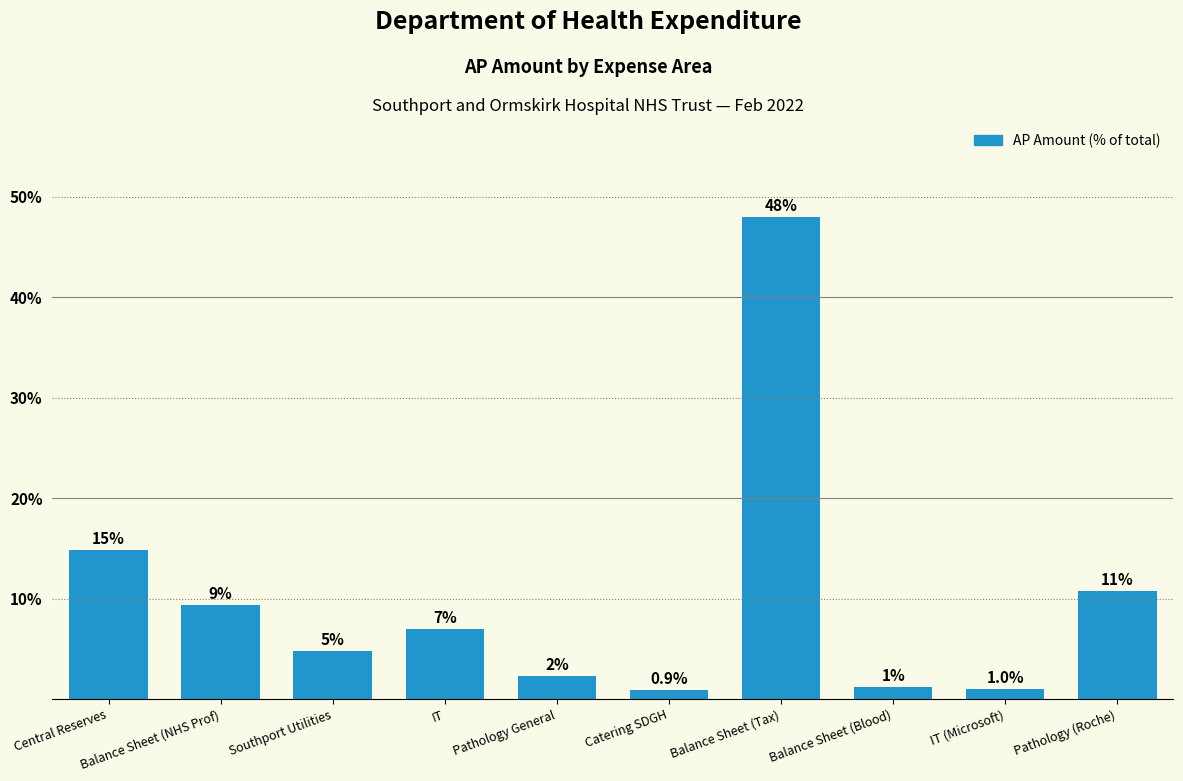

Which category has the highest value across all series?

Balance Sheet (Tax)